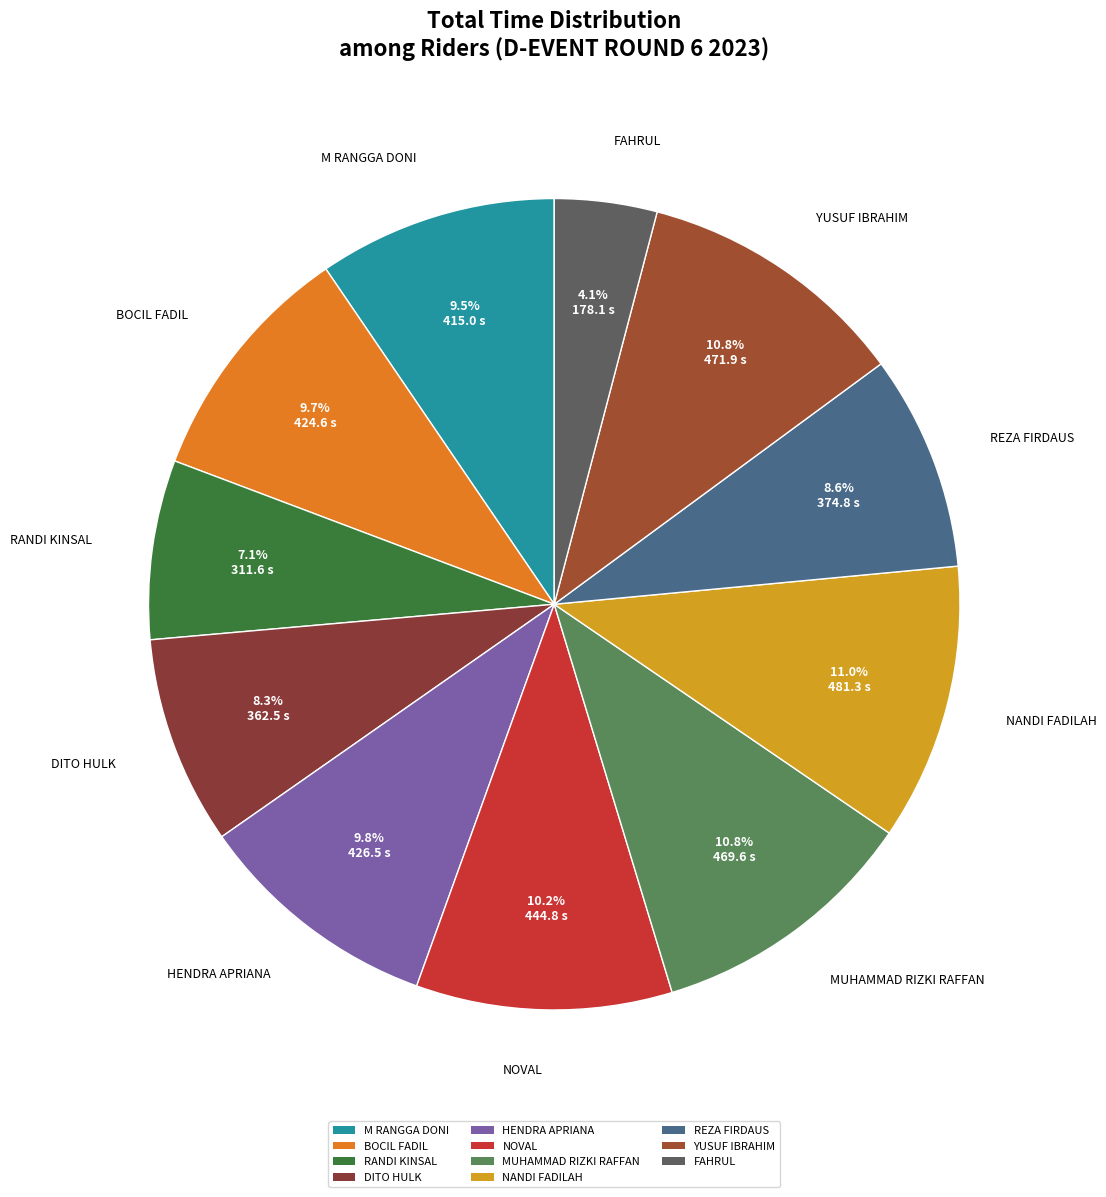

To the nearest percent, what is the average slice percentage?

9%